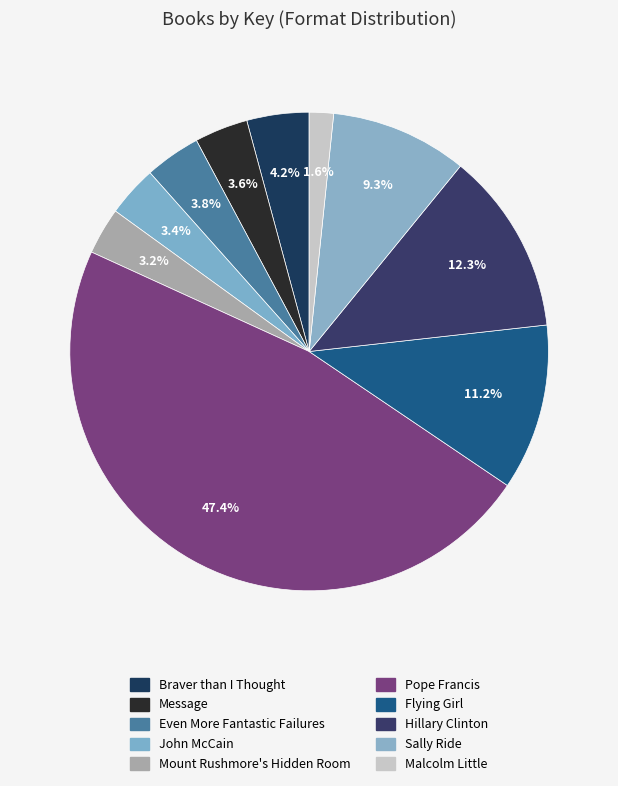

What is the ratio of the value at Even More Fantastic Failures to the value at Pope Francis?

0.1